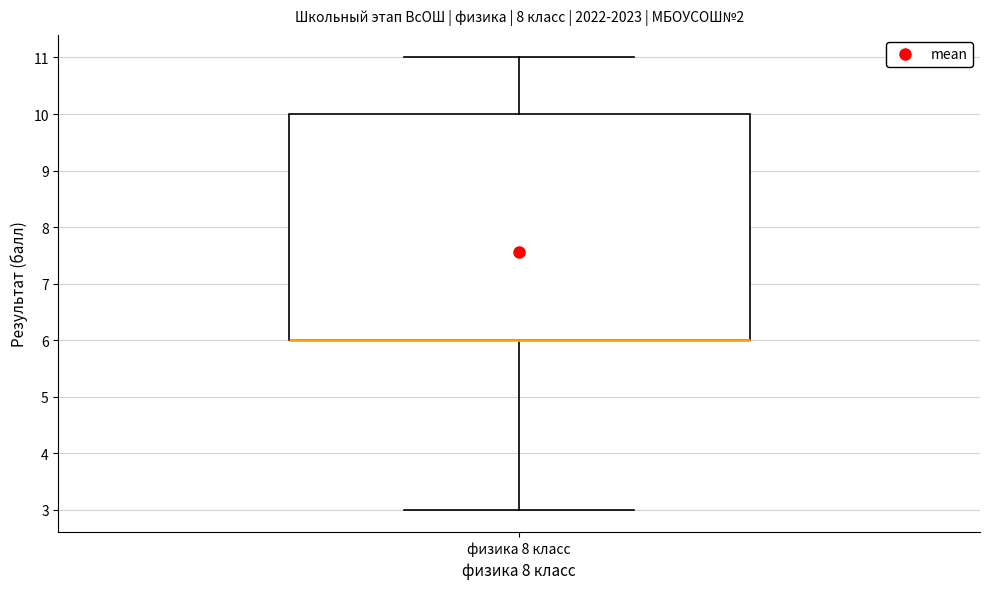

Read this box plot against the y-axis: the position of the median line, the range covered by the box, and the ends of both whiskers. The values are not printed on the chart, so give them approximately, as read against the axis.

median 6 (drawn on the box's lower edge), box 6 to 10, whiskers 3 to 11